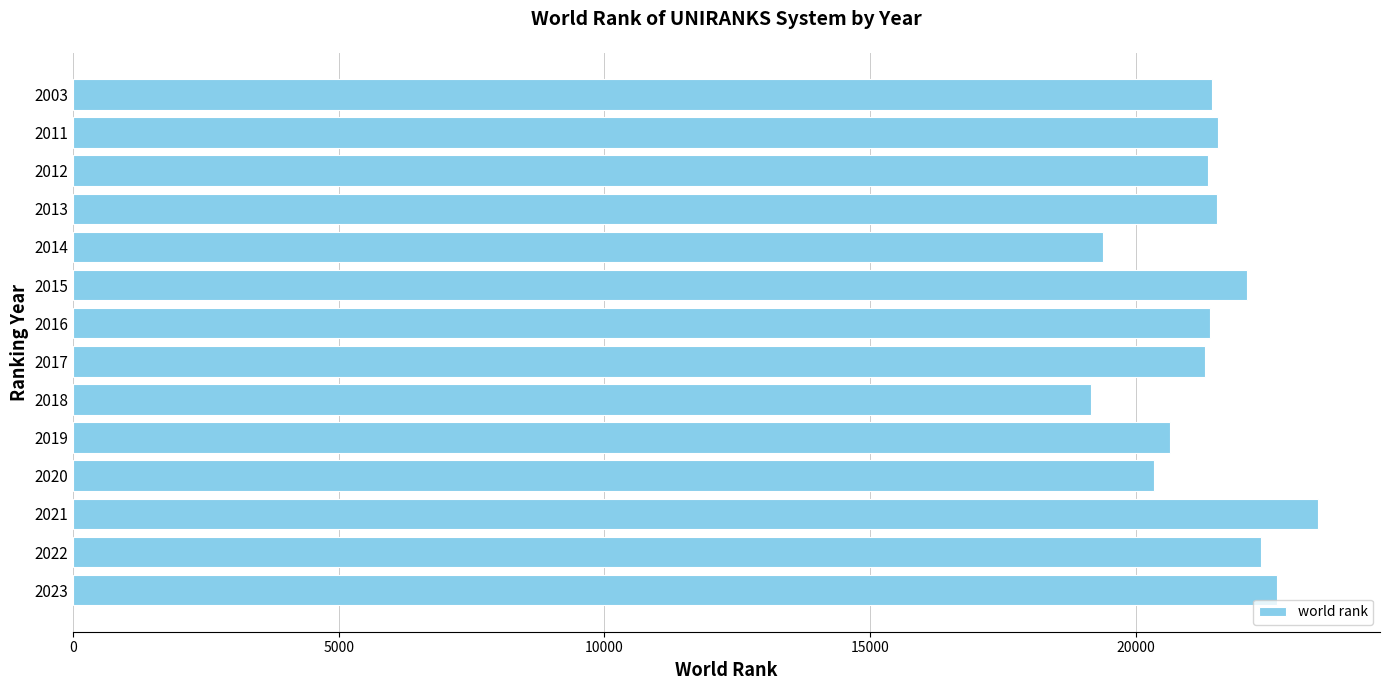

What is the sum of the values at 2003 and 2022?

43799